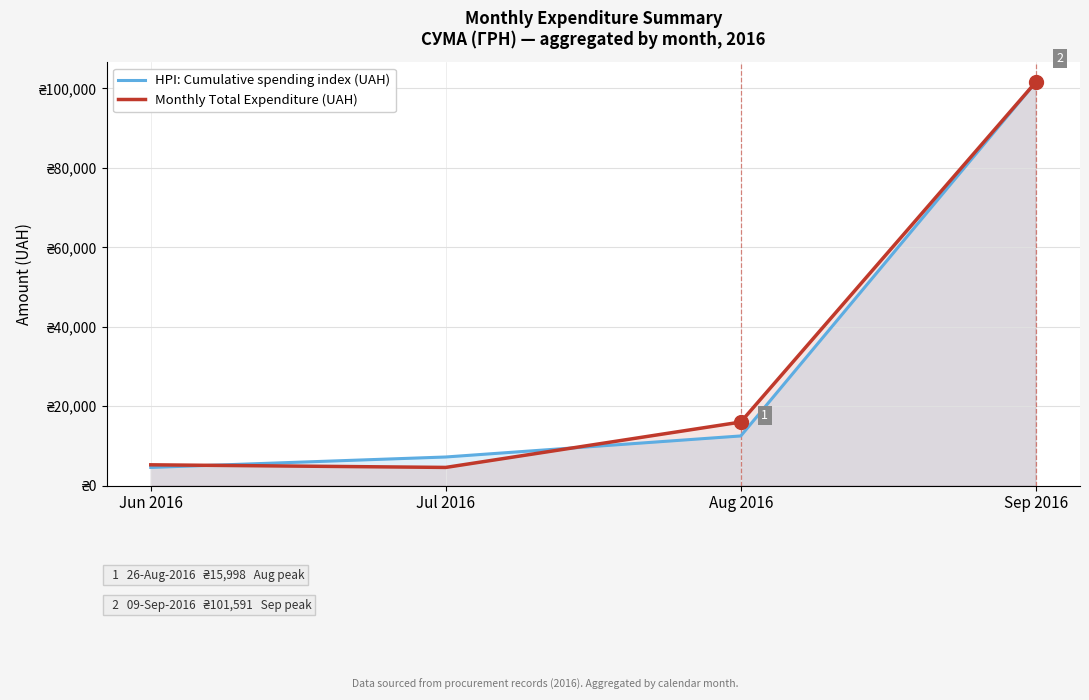

Rank the series by their average value, from lowest to highest.

HPI: Cumulative spending index (UAH), Monthly Total Expenditure (UAH)